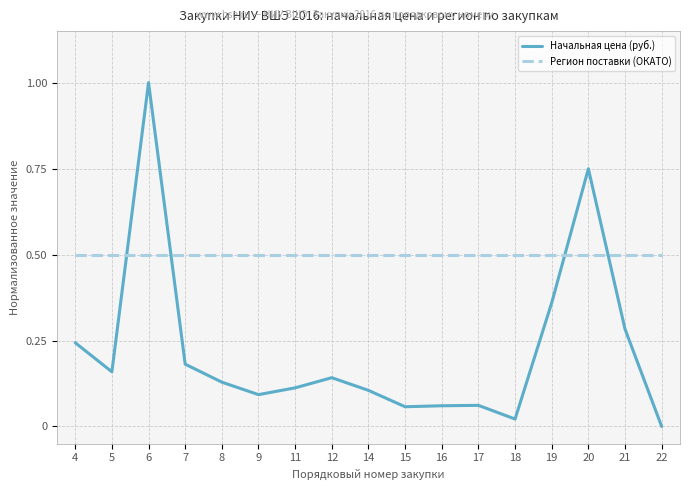

Which series has the largest range (max minus min)?

Начальная цена (руб.)